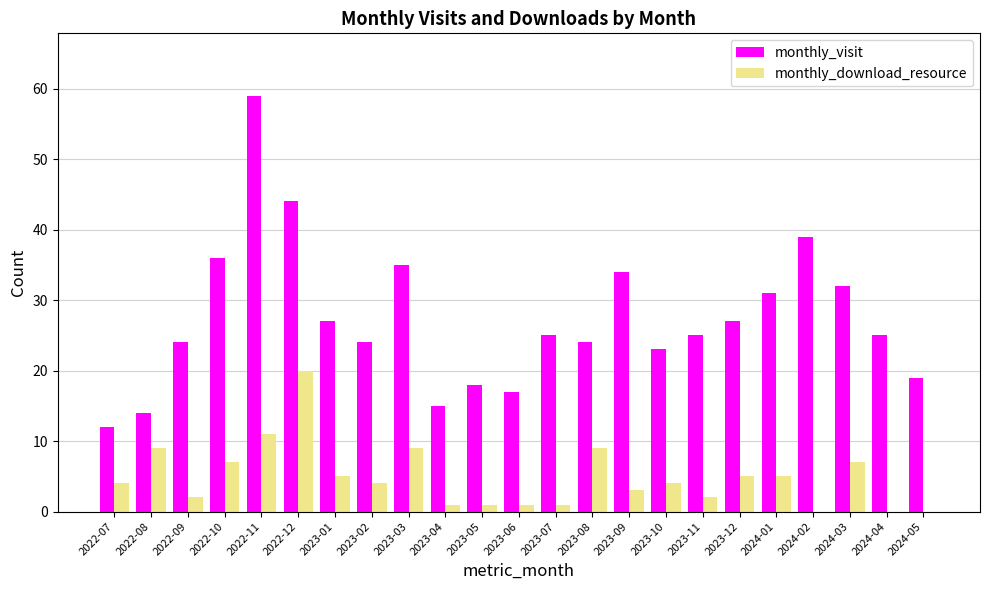

What is the sum of the monthly_visit values at 2023-01 and 2023-08?

51